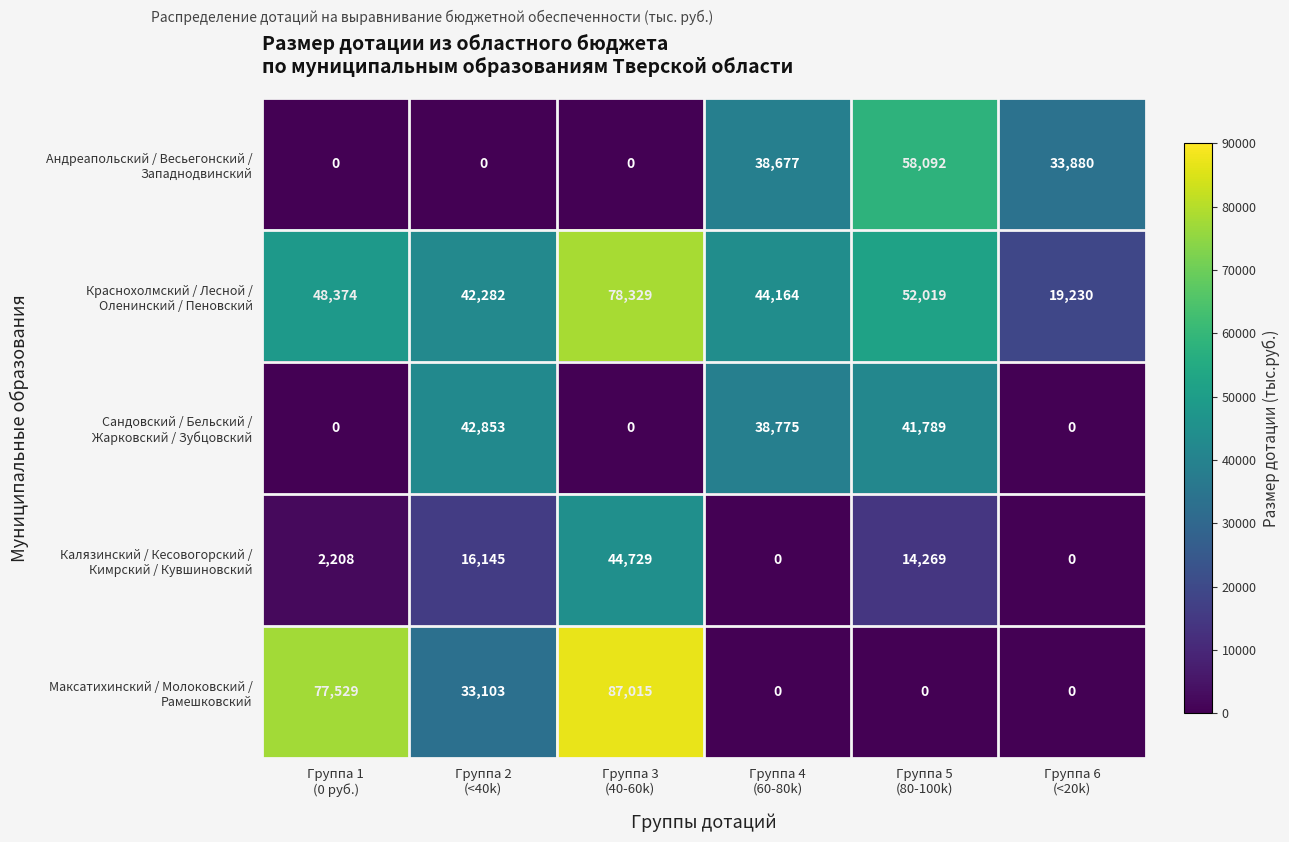

At how many categories does at least one series exceed 32399?

6